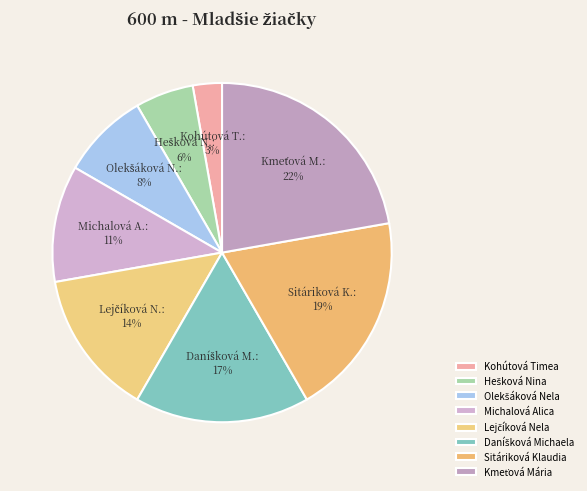

How many slices are in this pie chart?

8